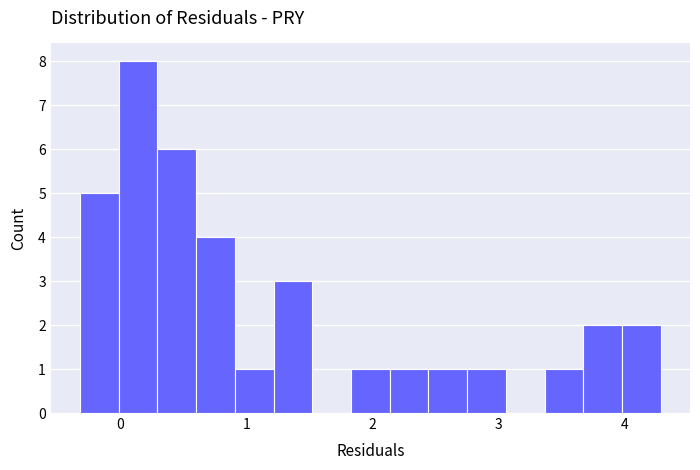

Read against the x-axis, roughly where is the centre of the tallest bar?

0.1